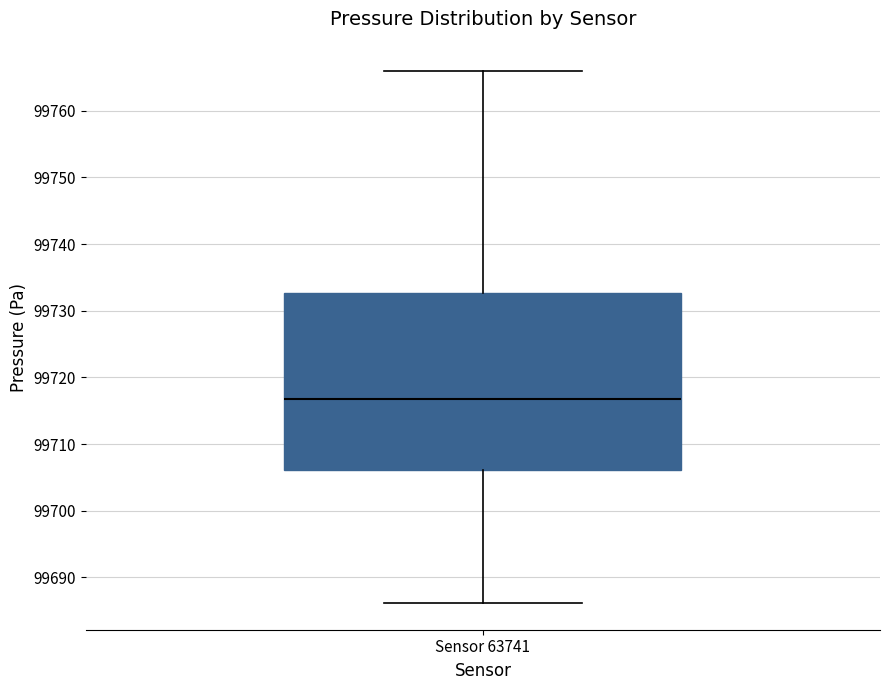

Where is the upper edge of the box for Sensor 63741 on the y-axis? The values are not printed on the chart, so give them approximately, as read against the axis.

99733